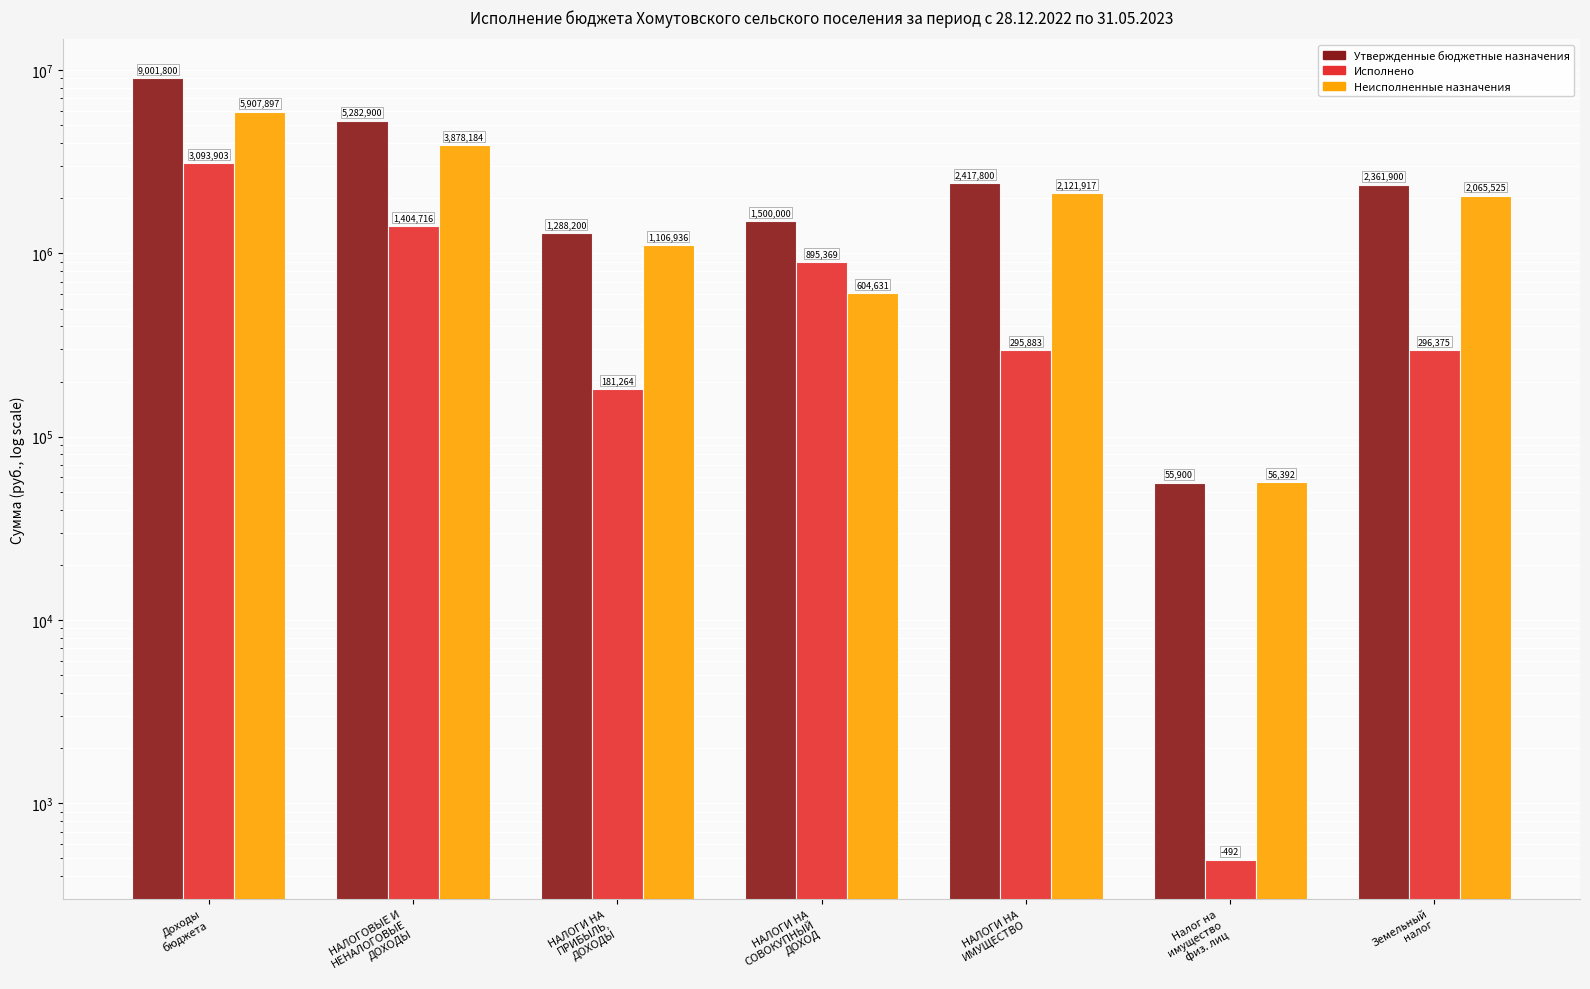

List the labels in order of Неисполненные назначения value, smallest first.

Налог на
имущество
физ. лиц, НАЛОГИ НА
СОВОКУПНЫЙ
ДОХОД, НАЛОГИ НА
ПРИБЫЛЬ,
ДОХОДЫ, Земельный
налог, НАЛОГИ НА
ИМУЩЕСТВО, НАЛОГОВЫЕ И
НЕНАЛОГОВЫЕ
ДОХОДЫ, Доходы
бюджета